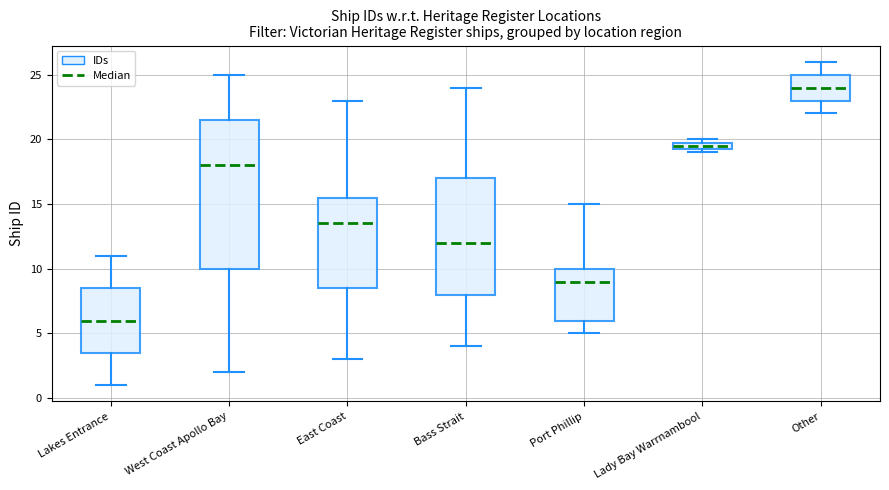

Where is the lower edge of the box for Port Phillip on the y-axis? The values are not printed on the chart, so give them approximately, as read against the axis.

6.0